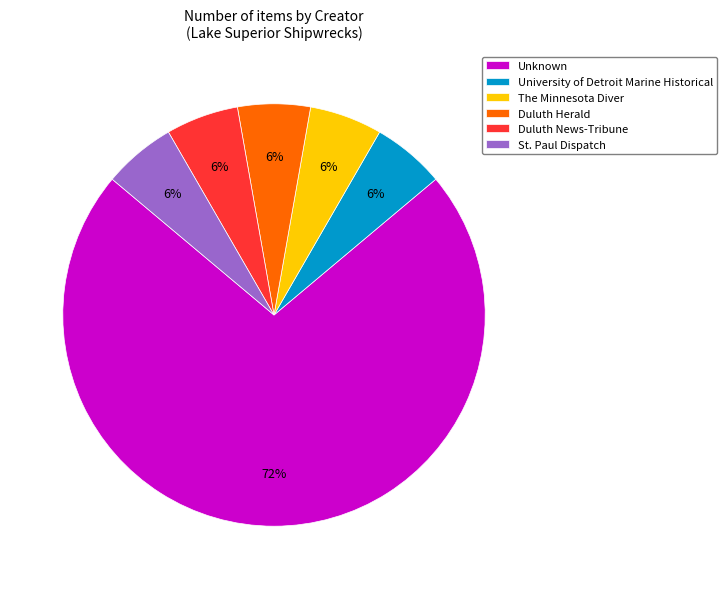

Is the sum of Unknown and Duluth Herald greater than half?

Yes